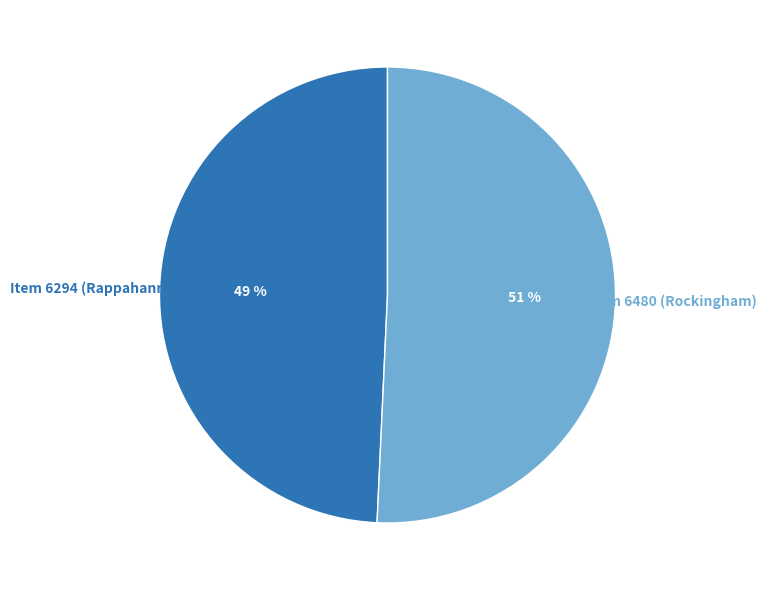

To the nearest percent, what is the average slice percentage?

50%